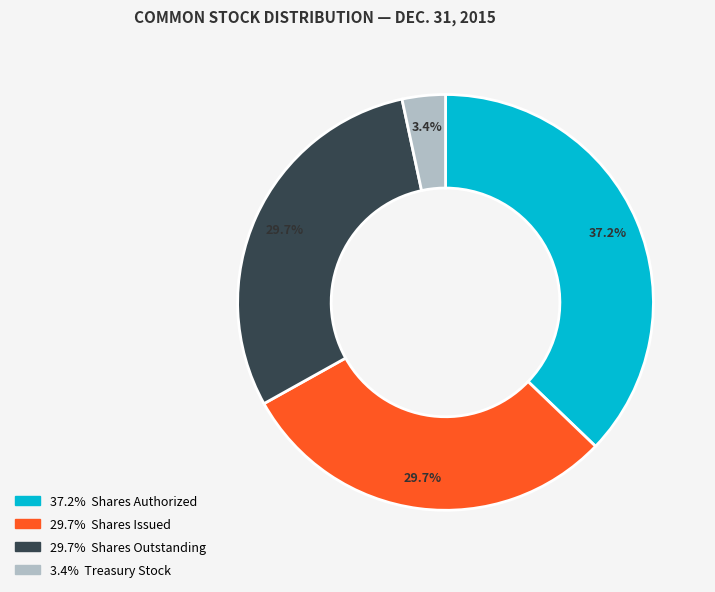

To the nearest percent, what is the average slice percentage?

25%